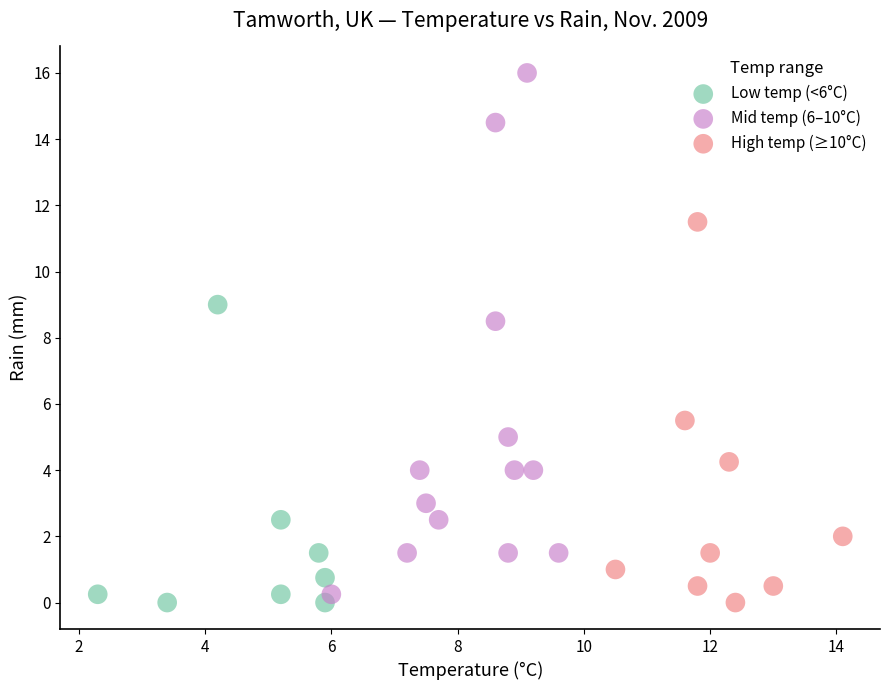

What are all the series names shown in the legend?

Low temp (<6°C), Mid temp (6–10°C), High temp (≥10°C)